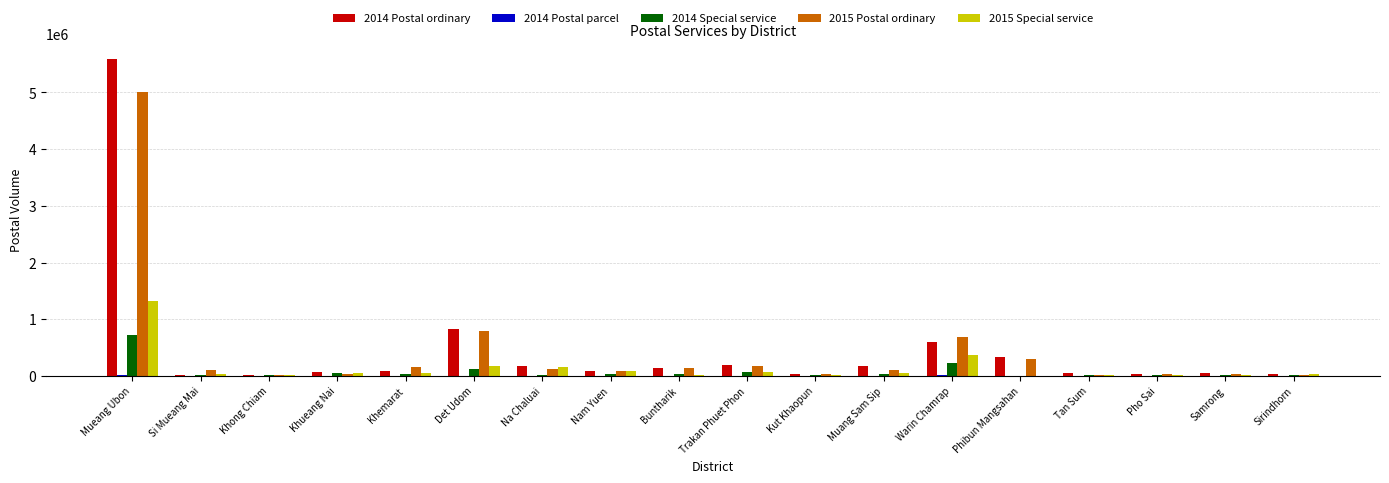

Which series changed the most between Nam Yuen and Warin Chamrap?

2015 Postal ordinary